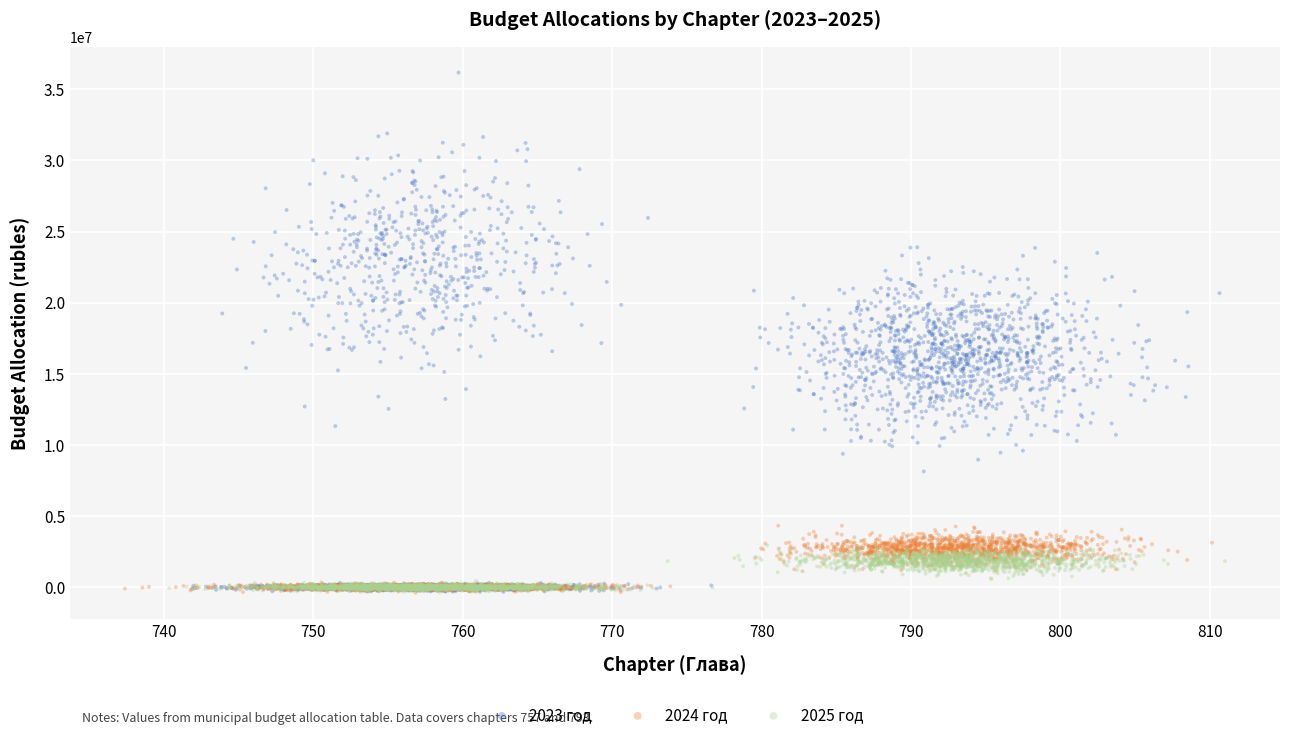

Which series has the widest spread of Y values?

2023 год